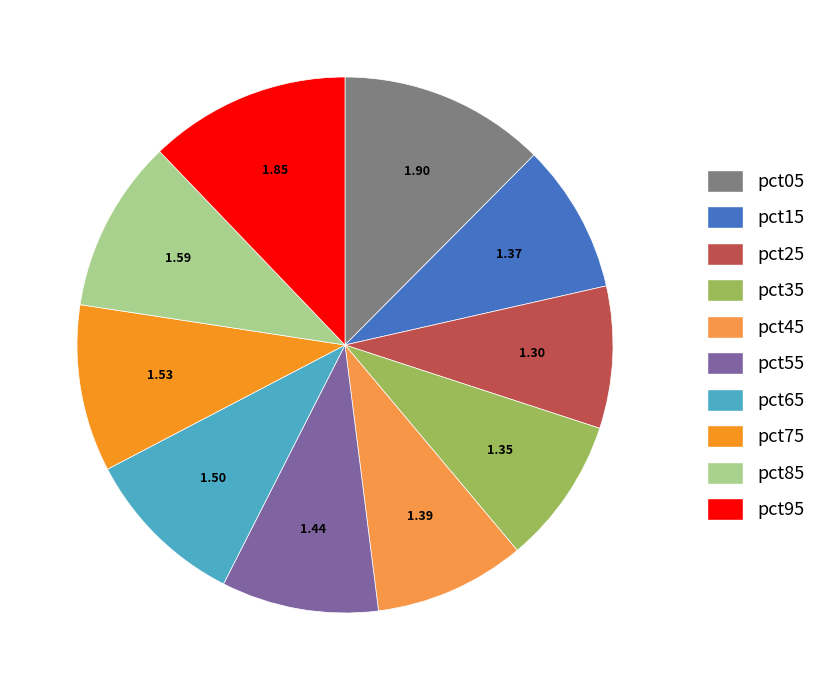

Is pct35 the majority of the pie?

No